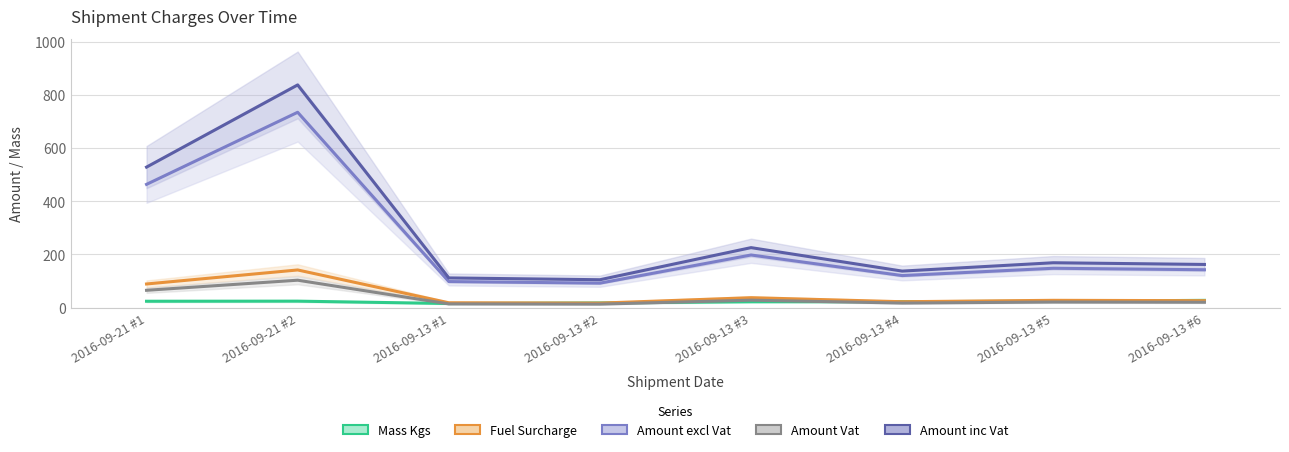

True or false: Amount inc Vat has a value of 104.7 at 2016-09-13 #2.

True